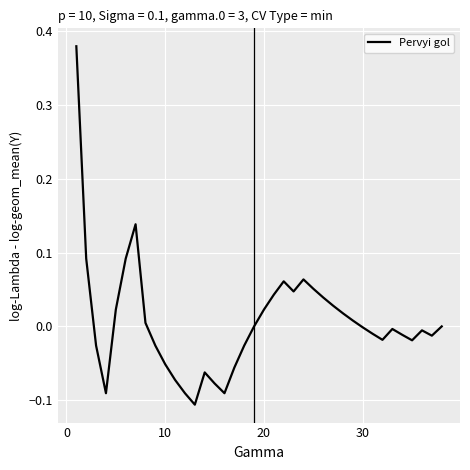

Does the chart display data point markers on the line(s)?

No